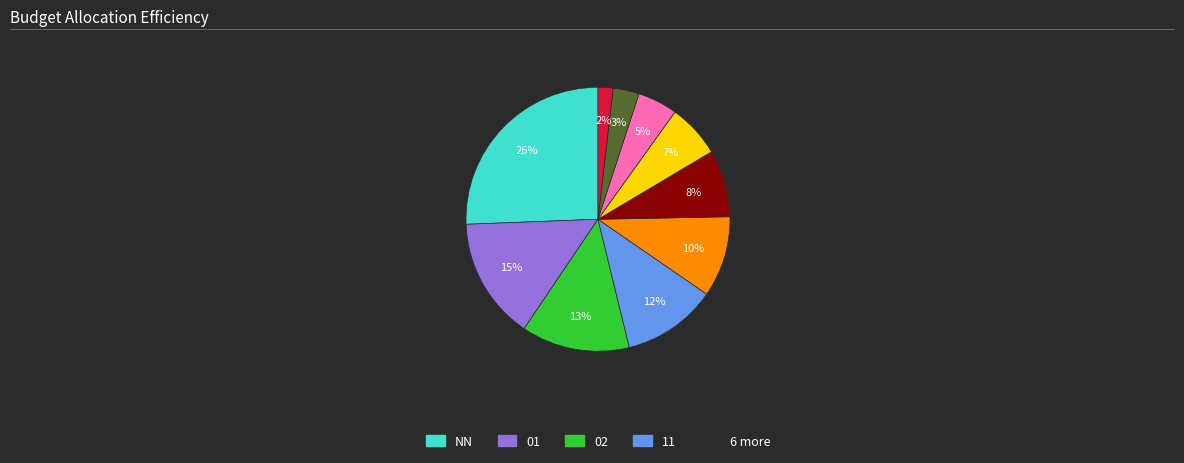

Is there any slice that represents more than half of the pie?

No